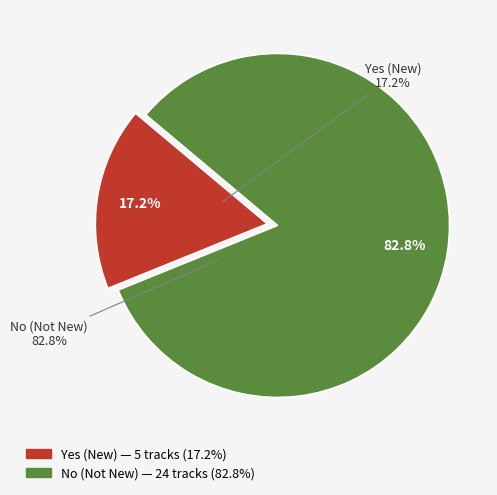

Is there any slice that represents more than half of the pie?

Yes